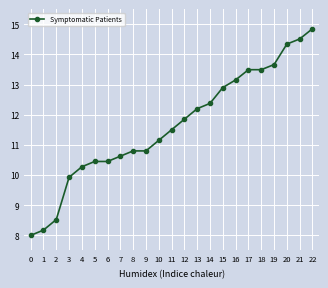

What is the approximate value at 19?

13.7